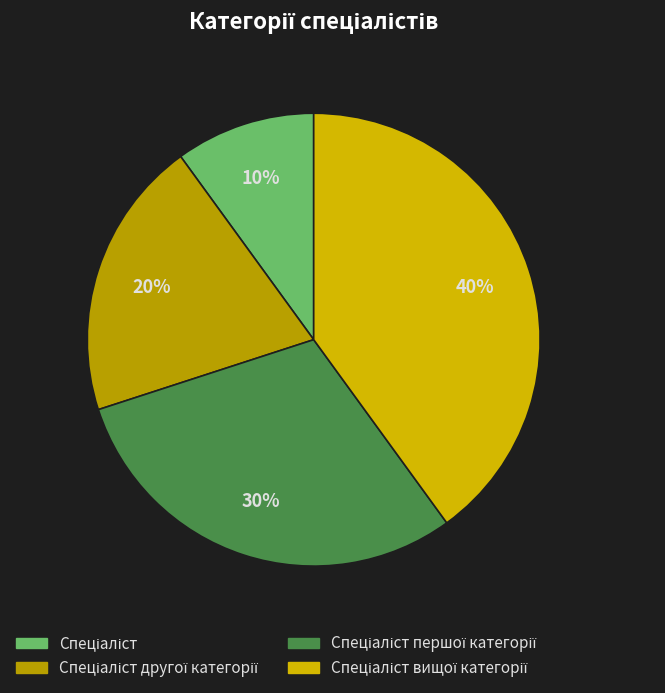

Count the number of slices in the pie.

4